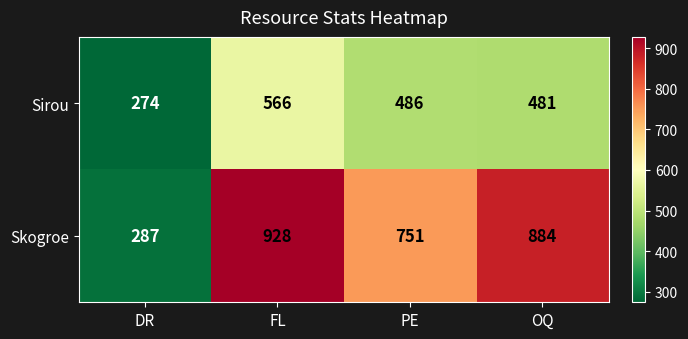

What value does the Sirou series have at PE, to the nearest 5?

485